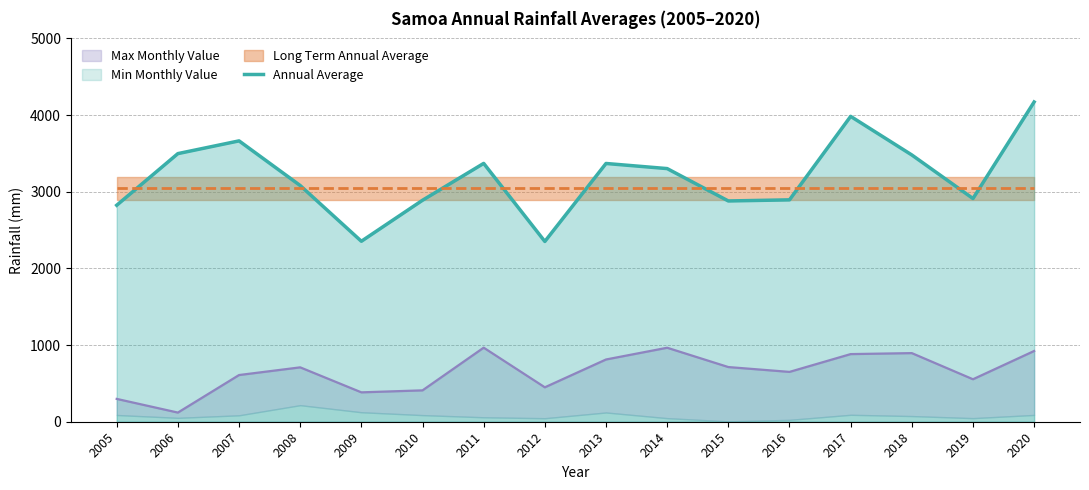

Where is the data nearest to the value 3261?

2014